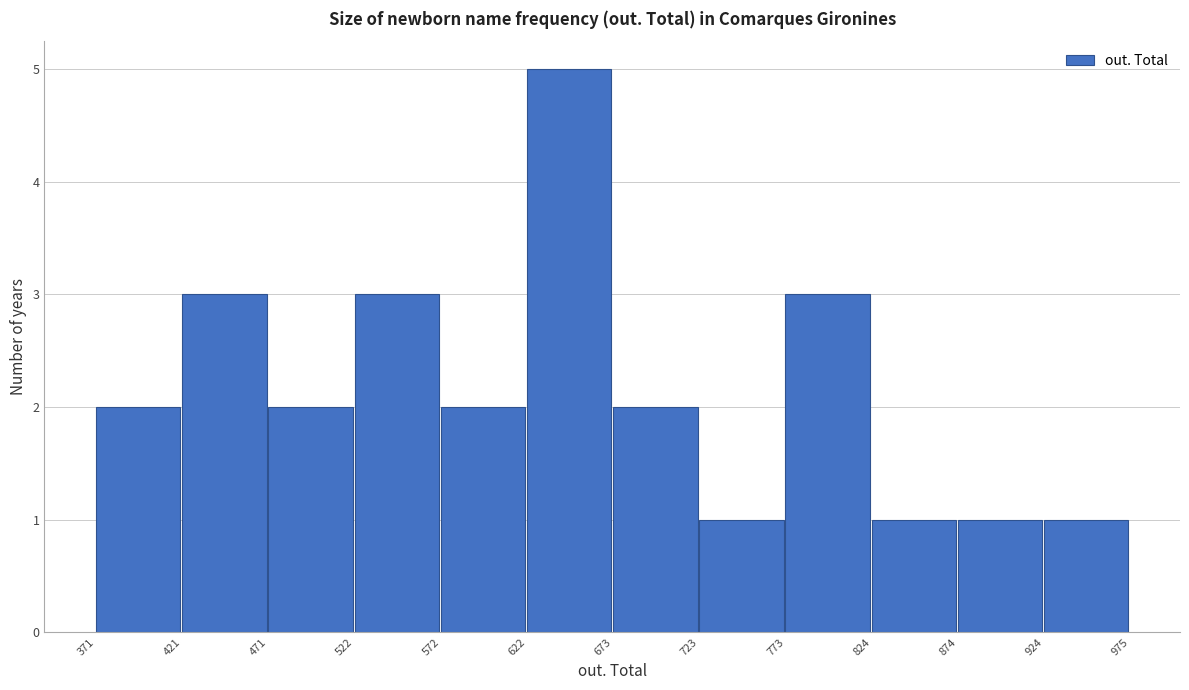

How tall is the bar that spans 924 to 975 on the x-axis? The values are not printed on the chart, so give them approximately, as read against the axis.

1